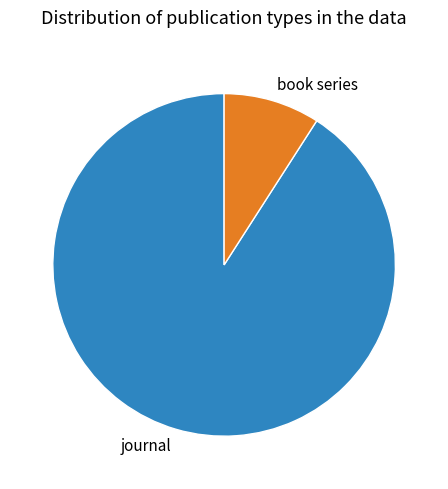

Which slice represents more than half of the pie?

journal